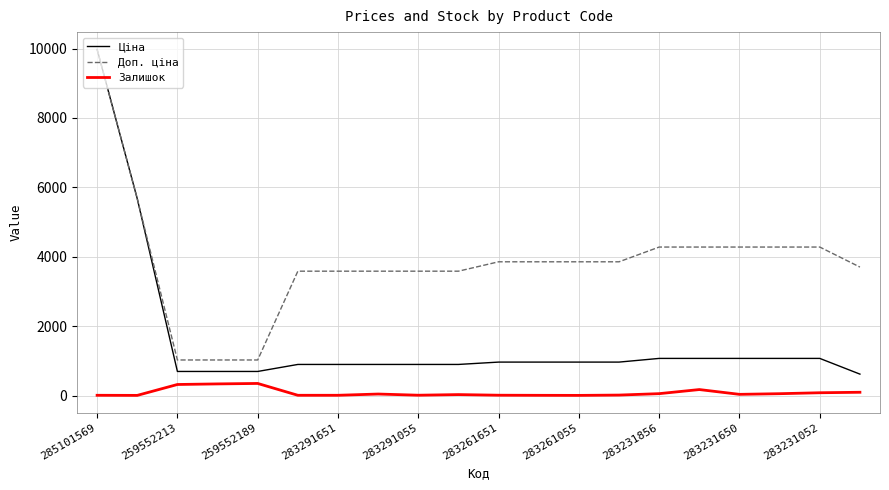

Rank the series by their average value, from lowest to highest.

Залишок, Ціна, Доп. ціна